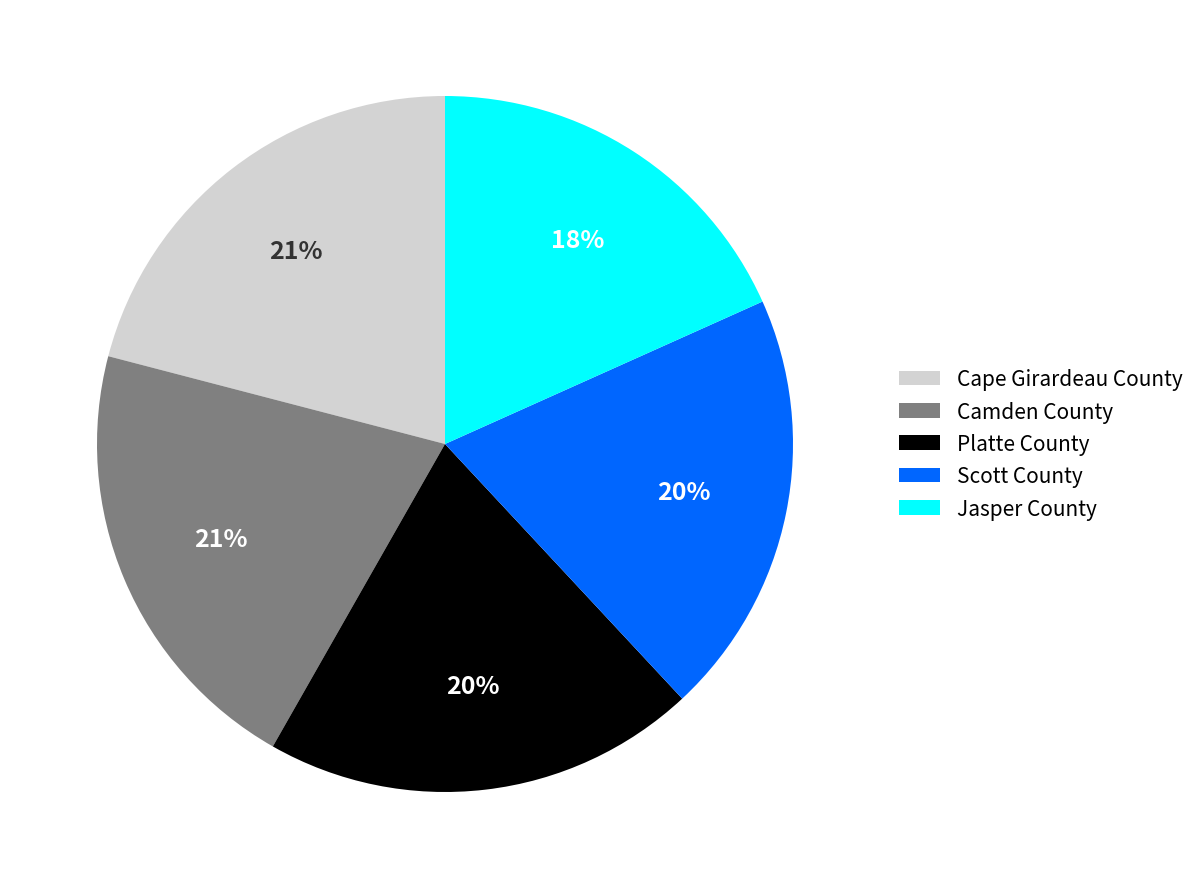

Do Camden County and Scott County together represent more than half of the pie?

No